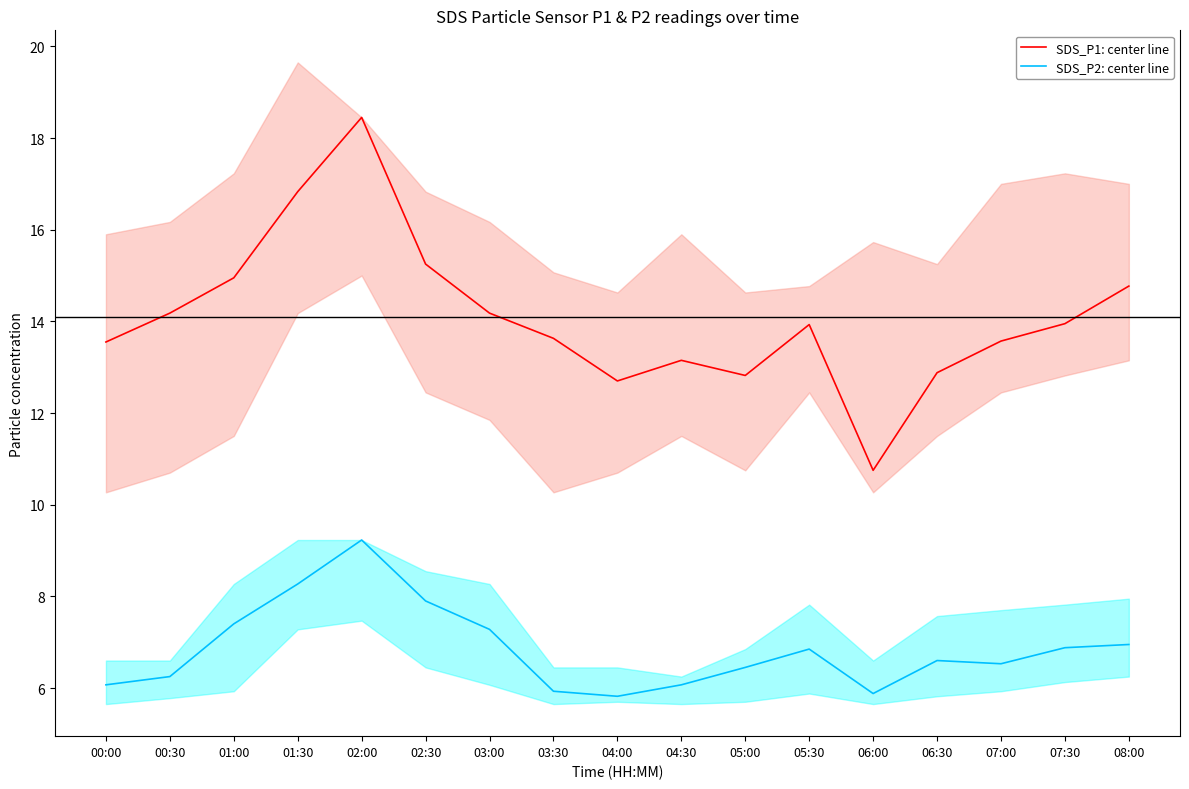

At how many categories does at least one series exceed 7?

17